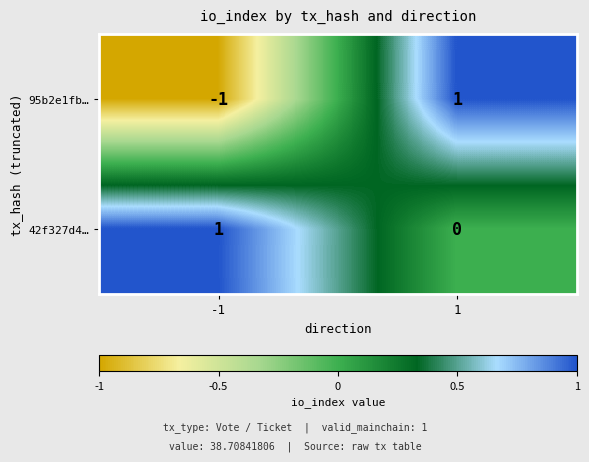

The 95b2e1fb… series shows 0 at -1. True or false?

False